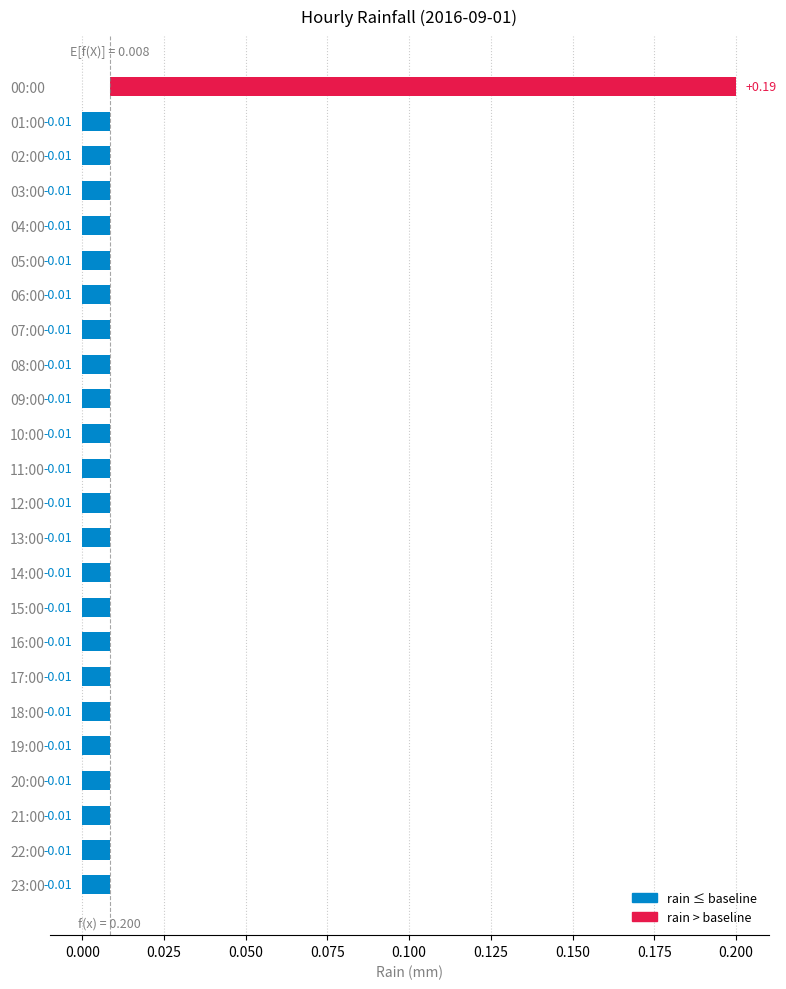

What is the maximum value shown in the chart?

0.2